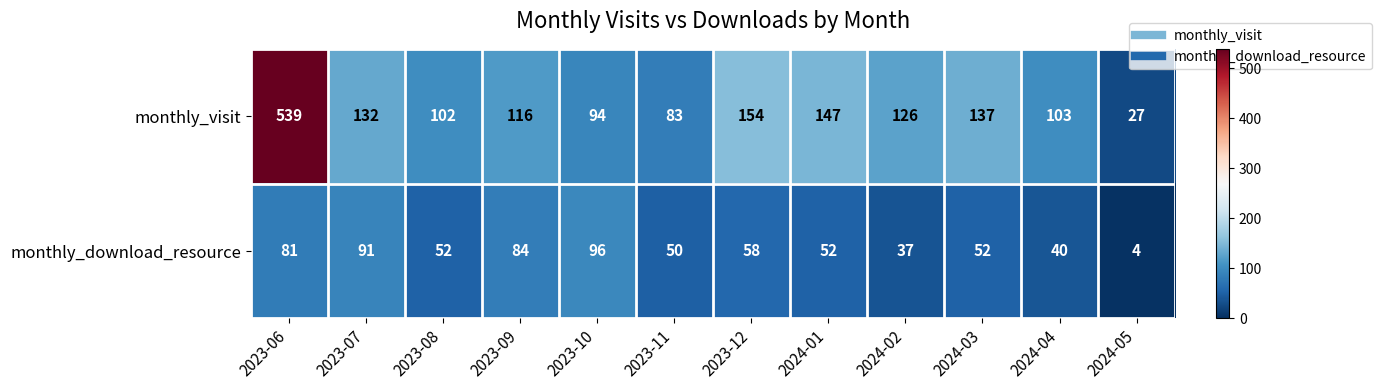

What is the sum of the monthly_download_resource values at 2023-11 and 2024-01?

102